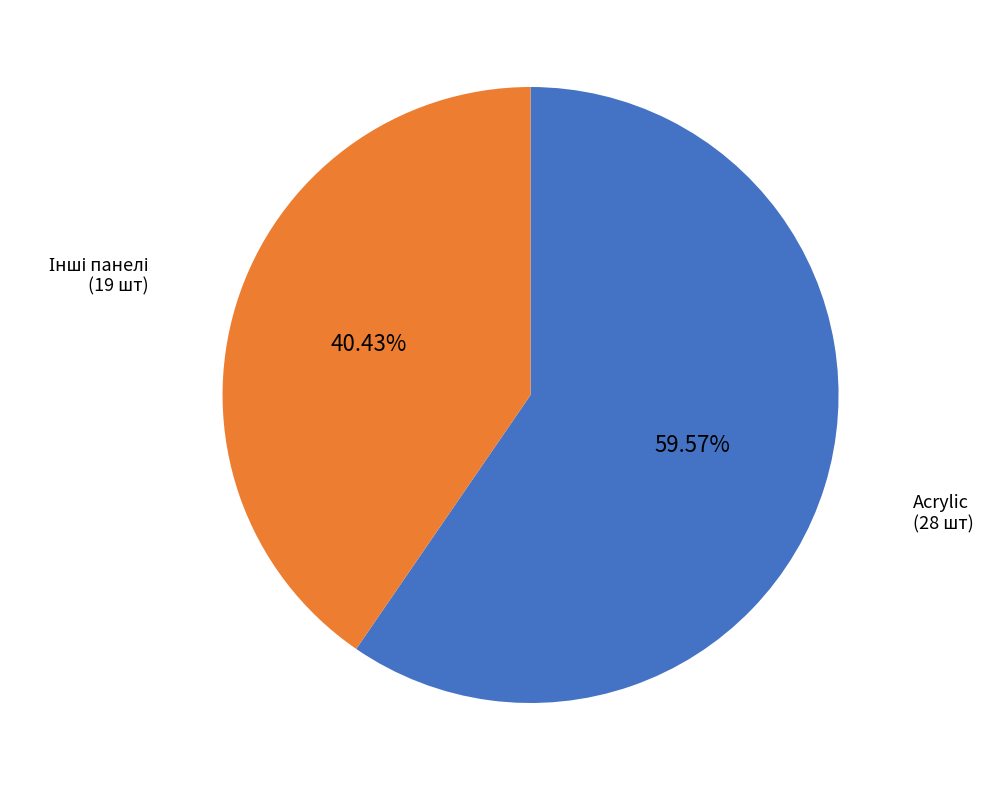

Is there any slice that represents more than half of the pie?

Yes